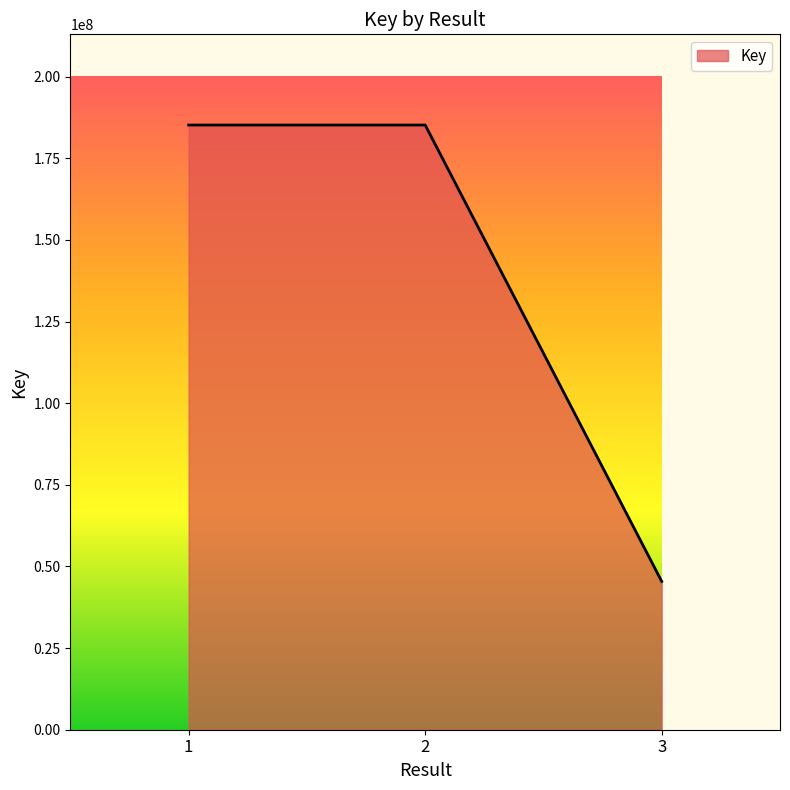

Count the number of data series in this chart.

1